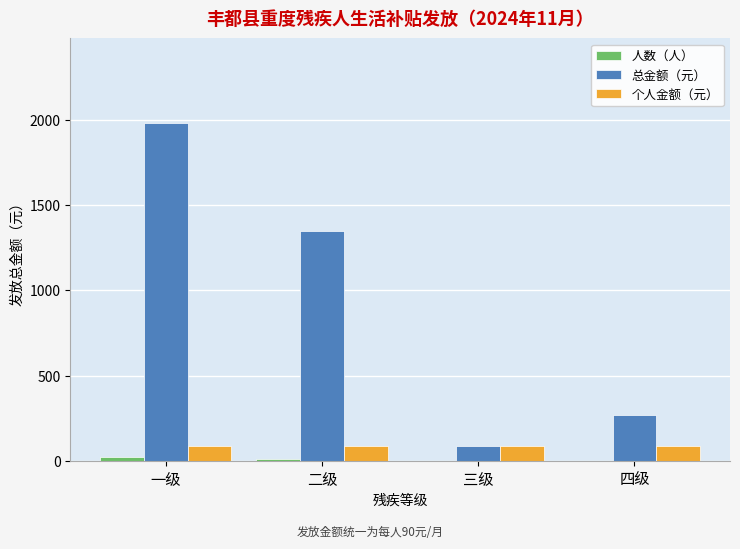

What is the sum of all 个人金额（元） values?

360